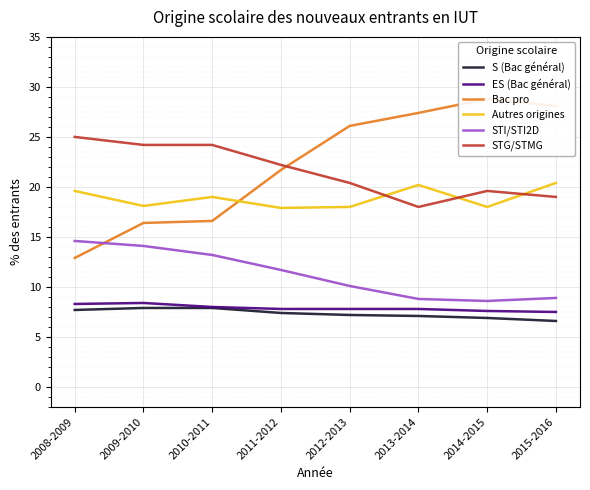

At how many categories does at least one series exceed 14?

8